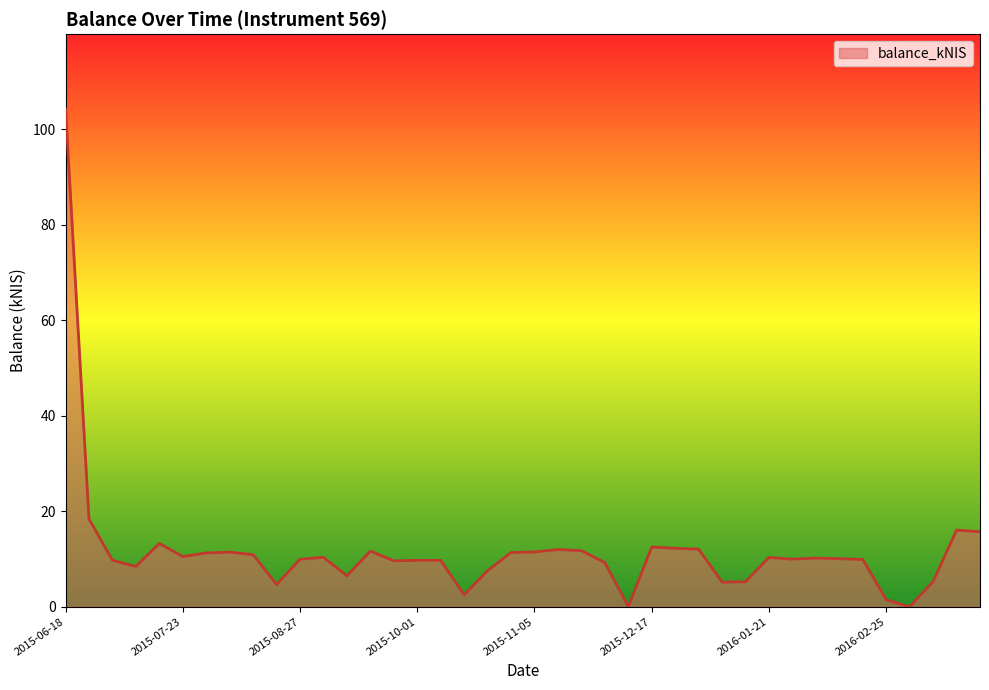

What is the difference between the maximum and minimum values?

104.3